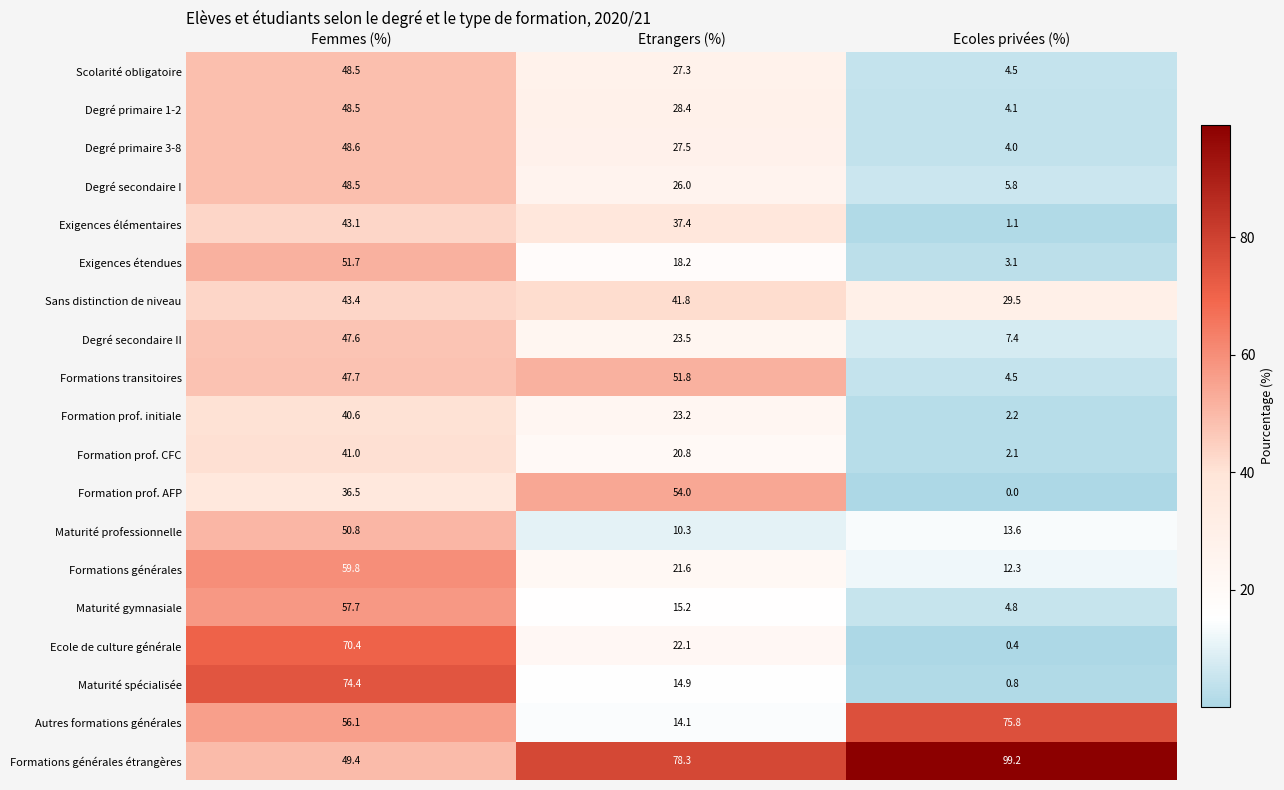

At which category is the sum across all series the highest?

Femmes (%)